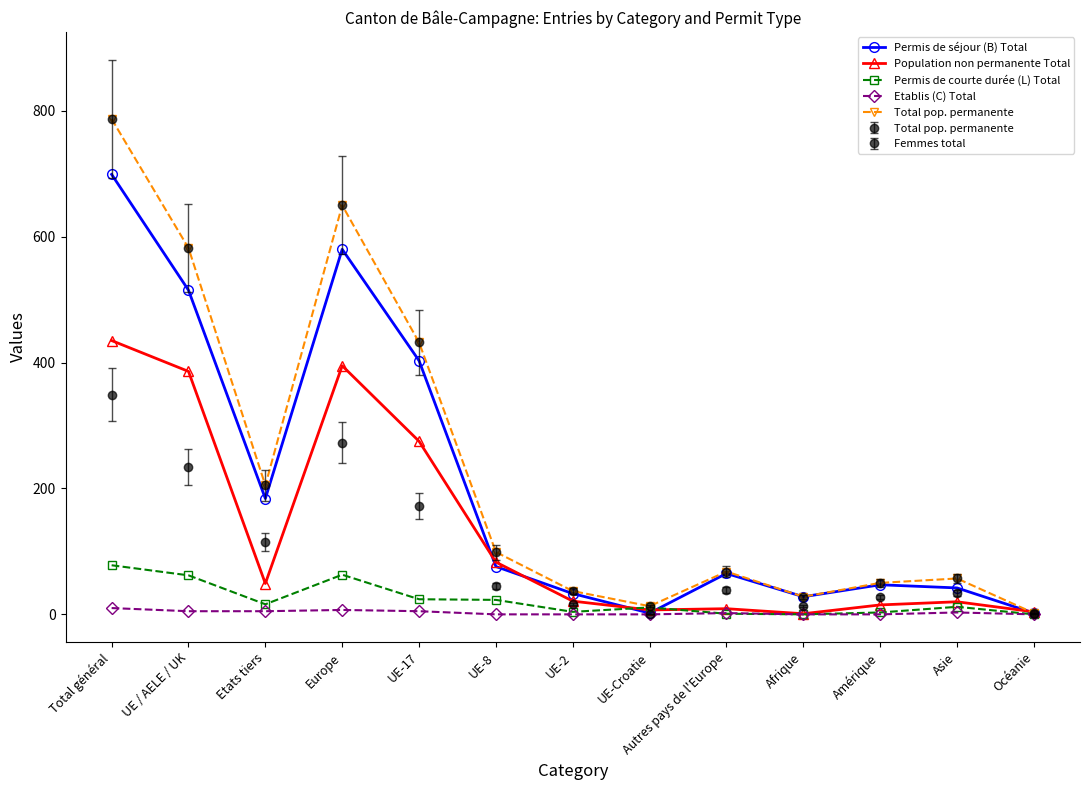

Where is the first local maximum for Permis de courte durée (L) Total?

Europe